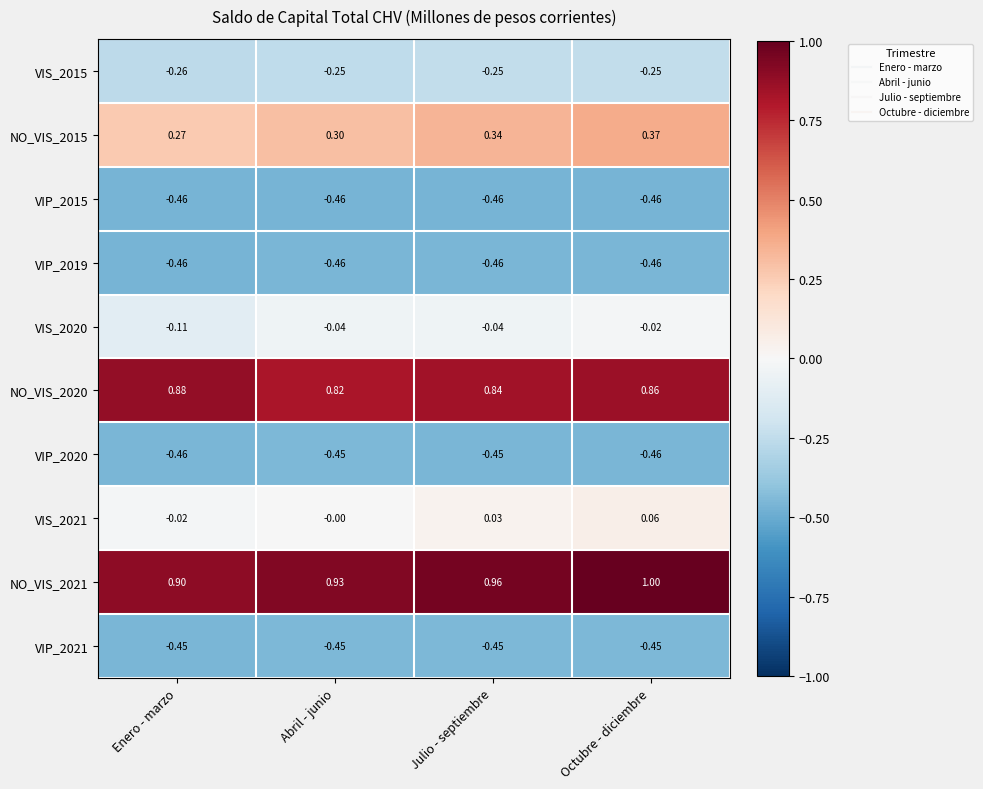

Which category has the lowest value in the VIS_2021 series?

Enero - marzo